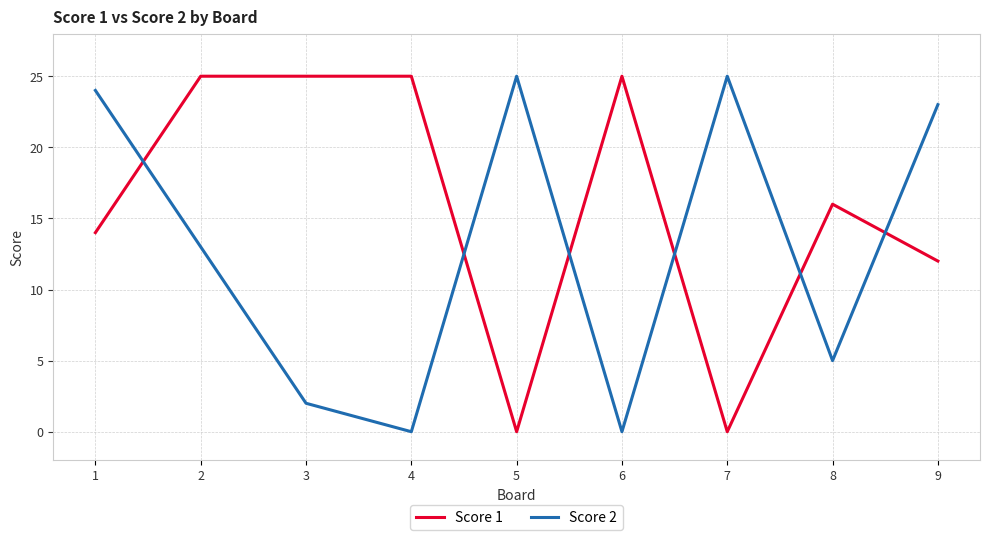

At 2, list the series in order from smallest to largest.

Score 2, Score 1